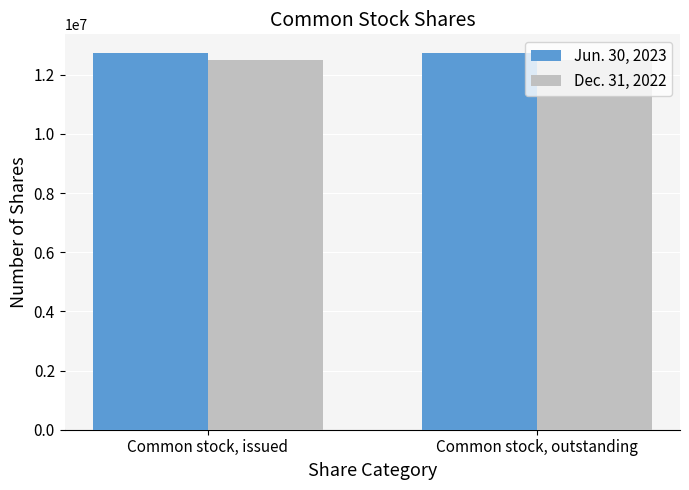

What are all the series names shown in the legend?

Jun. 30, 2023, Dec. 31, 2022